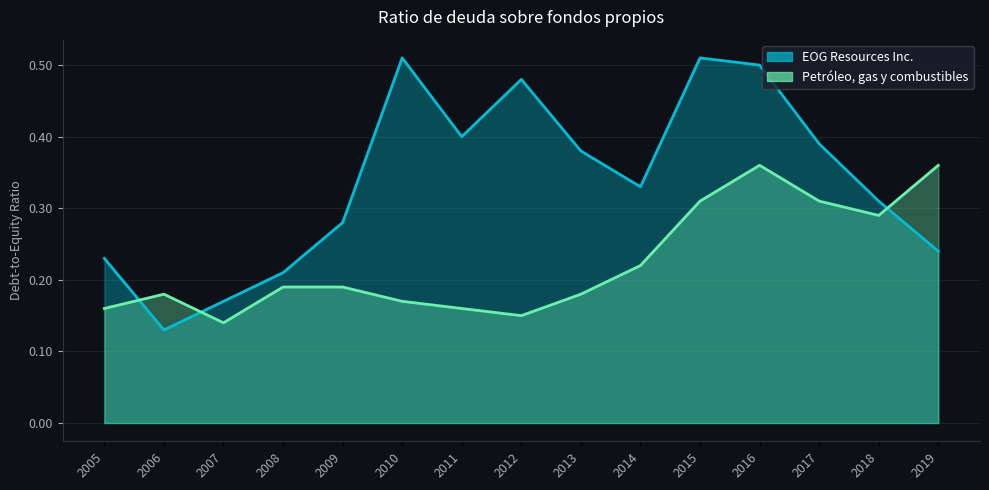

Which category has the highest value across all series?

2010